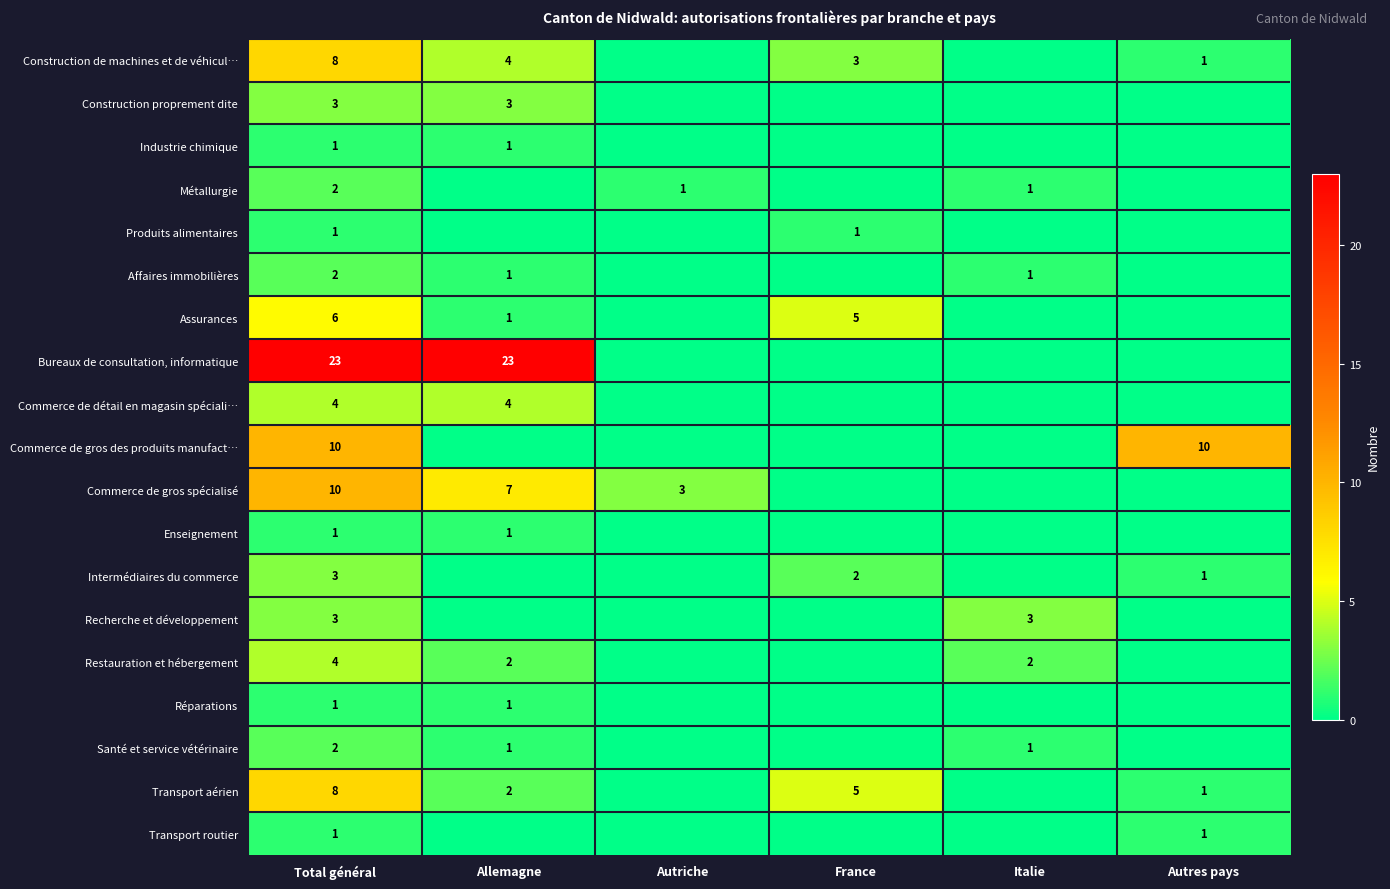

At which category does the chart reach its peak across all series?

Total général